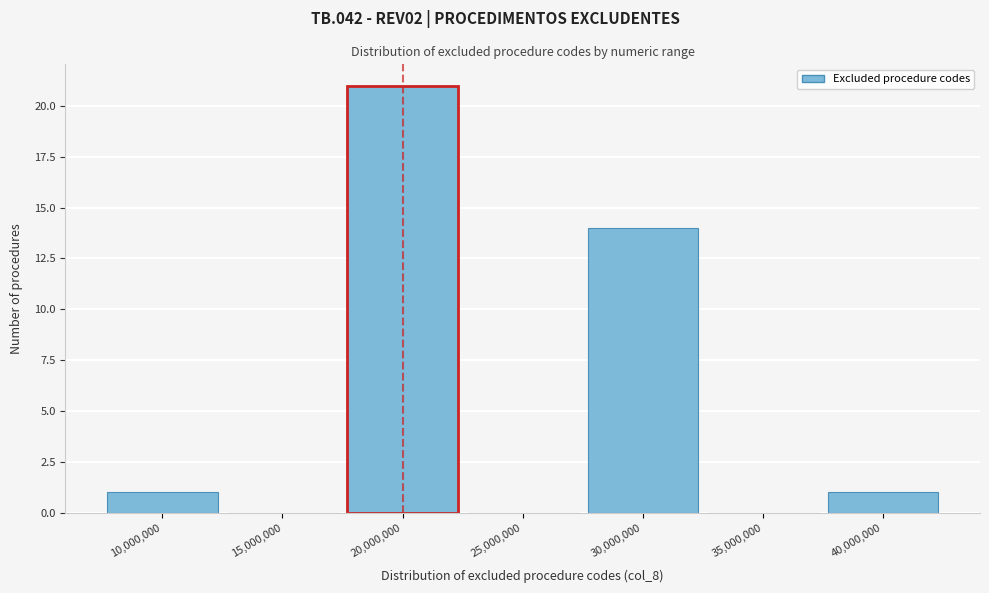

Reading left to right, extract all data points from this chart.

10,000,000=1	15,000,000=0	20,000,000=21	25,000,000=0	30,000,000=14	35,000,000=0	40,000,000=1